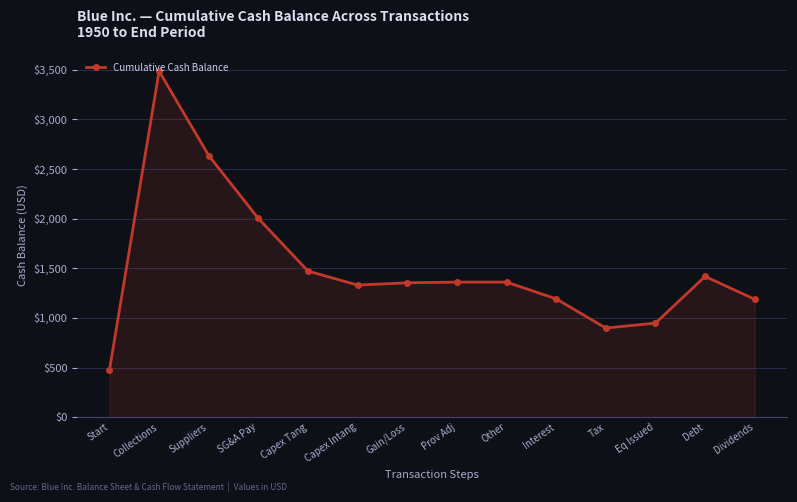

The chart shows a value of 1188 at Dividends. True or false?

True